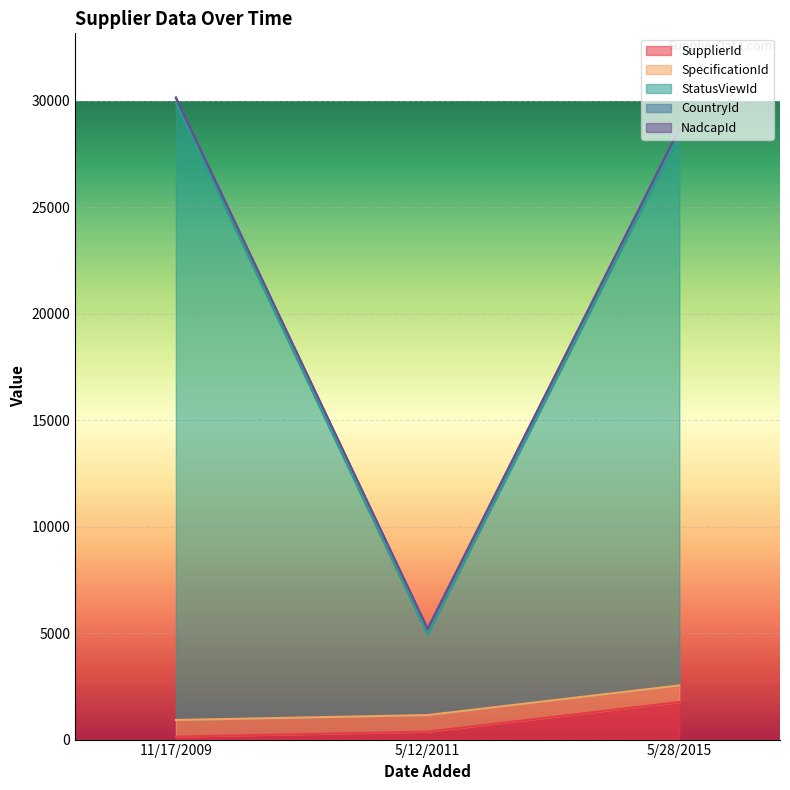

Which has a higher value, 5/12/2011 or 5/28/2015?

5/28/2015